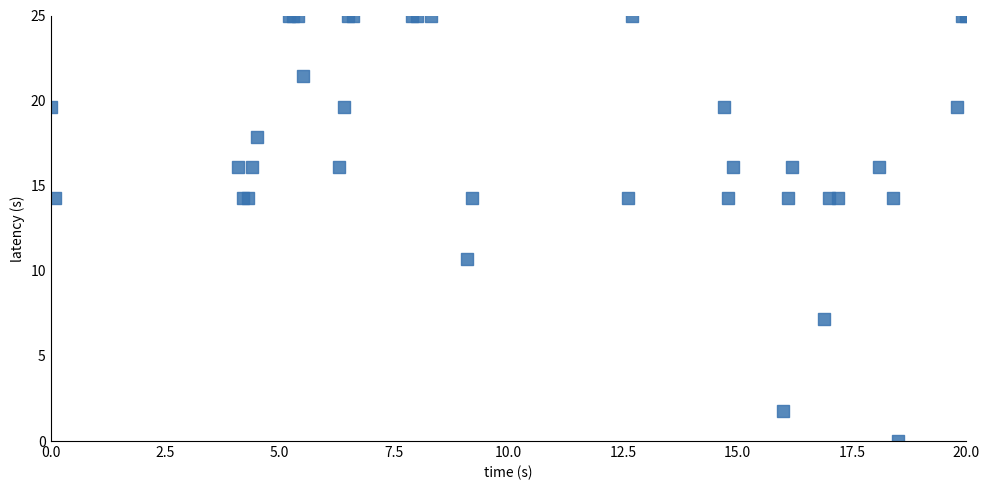

What Y value in the scatter plot is closest to 12?

10.7